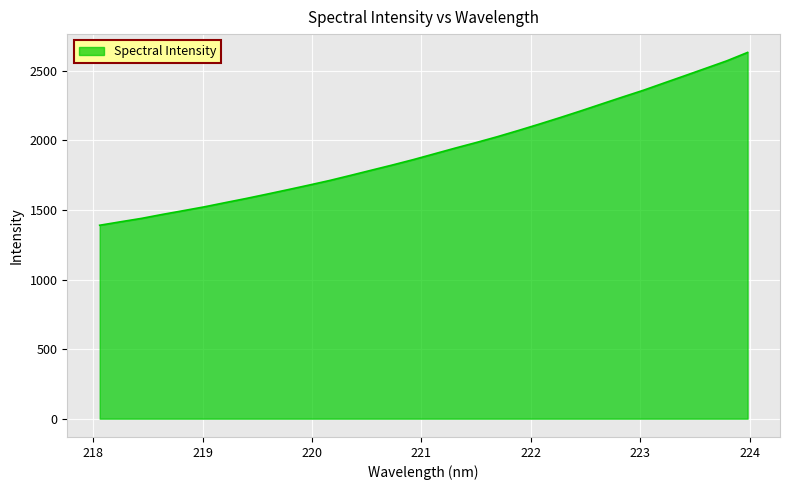

What is the greatest value displayed?

2632.4